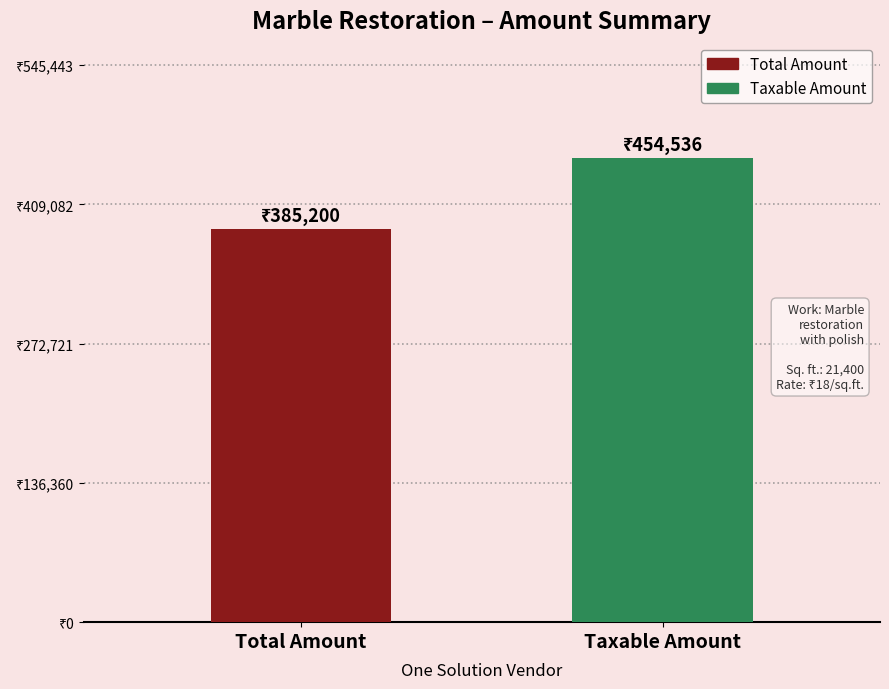

What is the average value?

419868